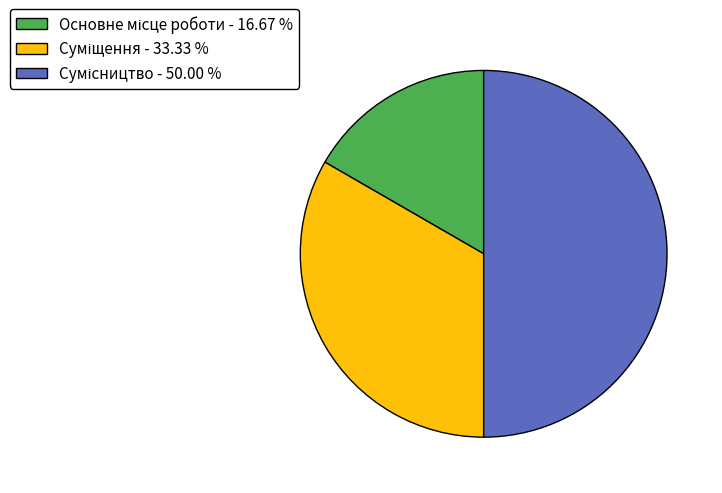

How many slices are in this pie chart?

3